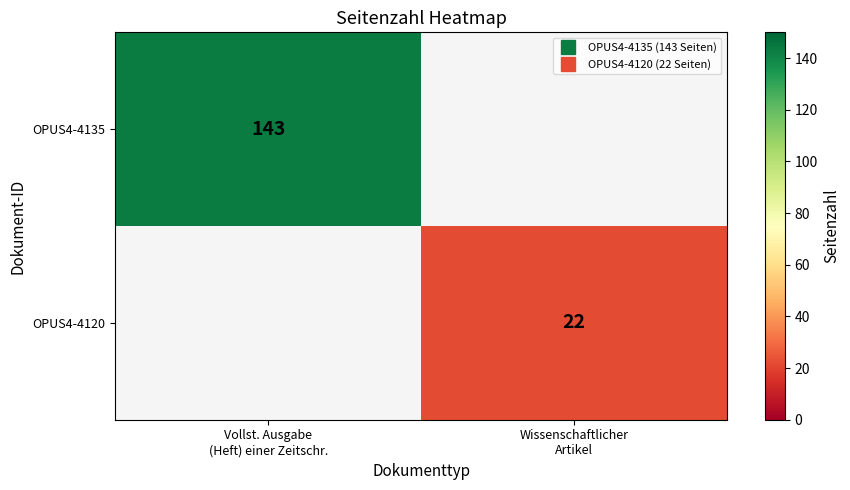

What is the spread (max minus min) of values at Vollst. Ausgabe
(Heft) einer Zeitschr.?

143